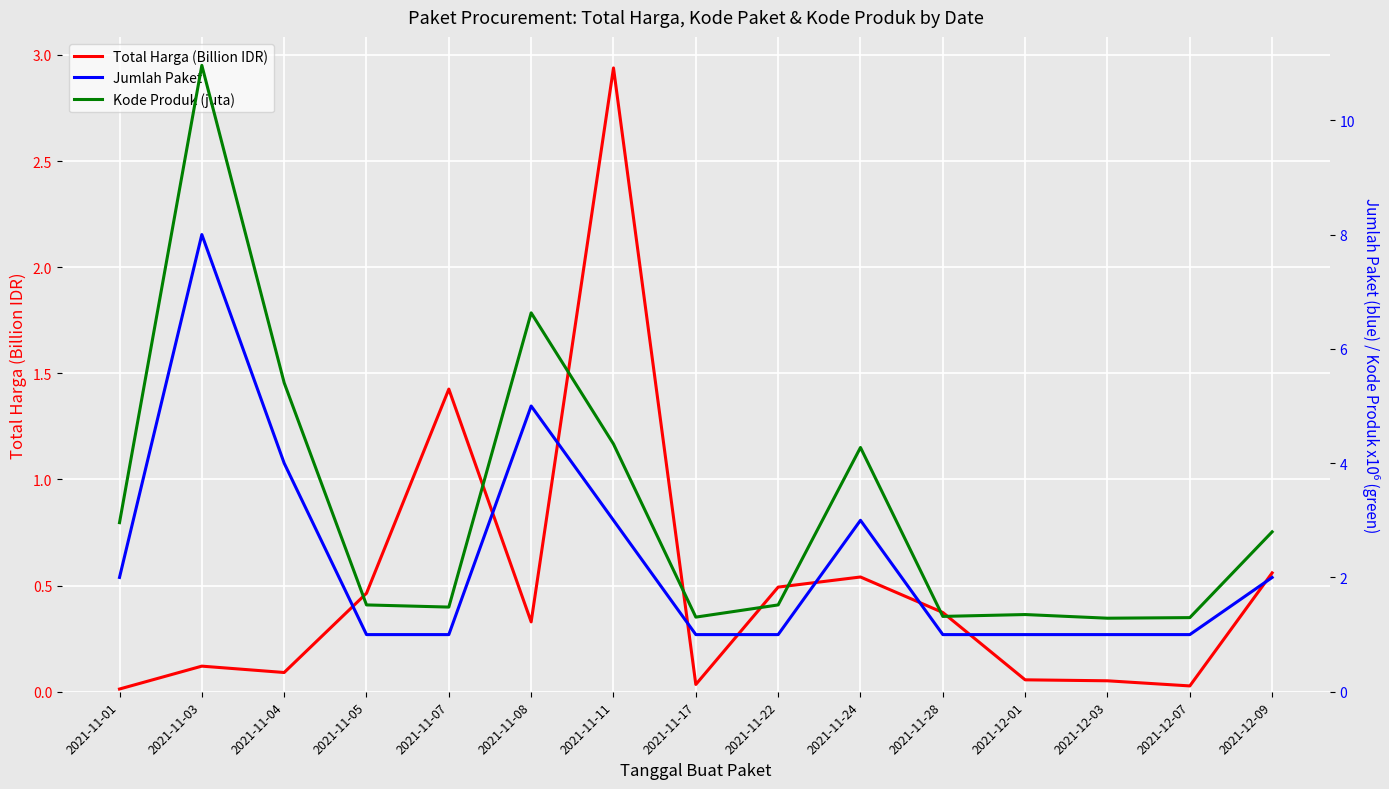

What is the label of the 5th point from the right?

2021-11-28